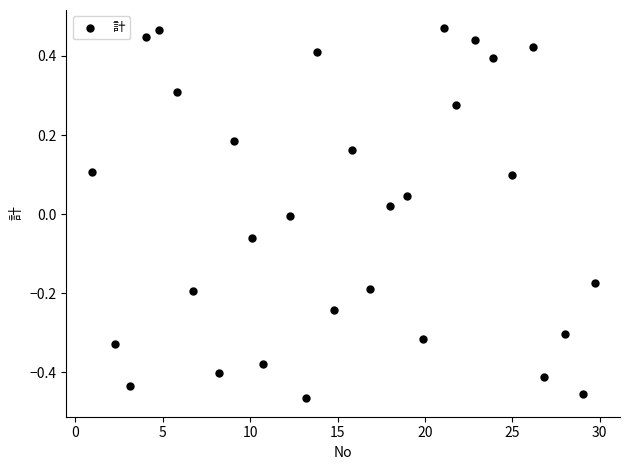

What is the range of Y values (max minus min)?

0.9